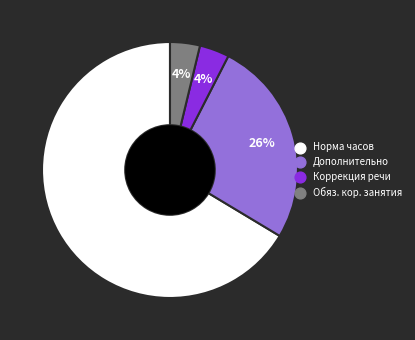

Is there a majority slice in this chart?

Yes